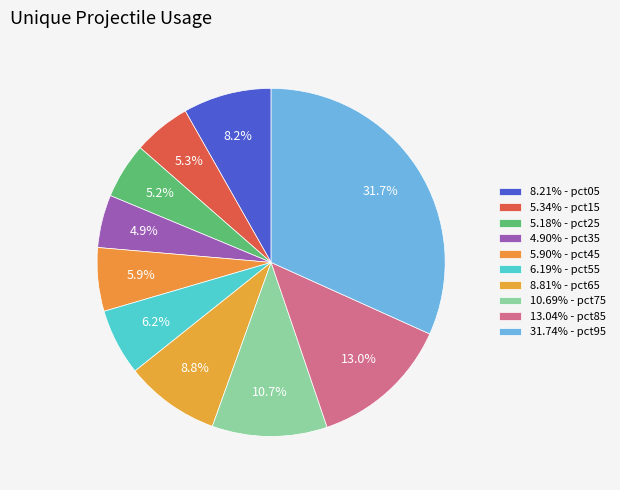

Is there any slice that represents more than half of the pie?

No